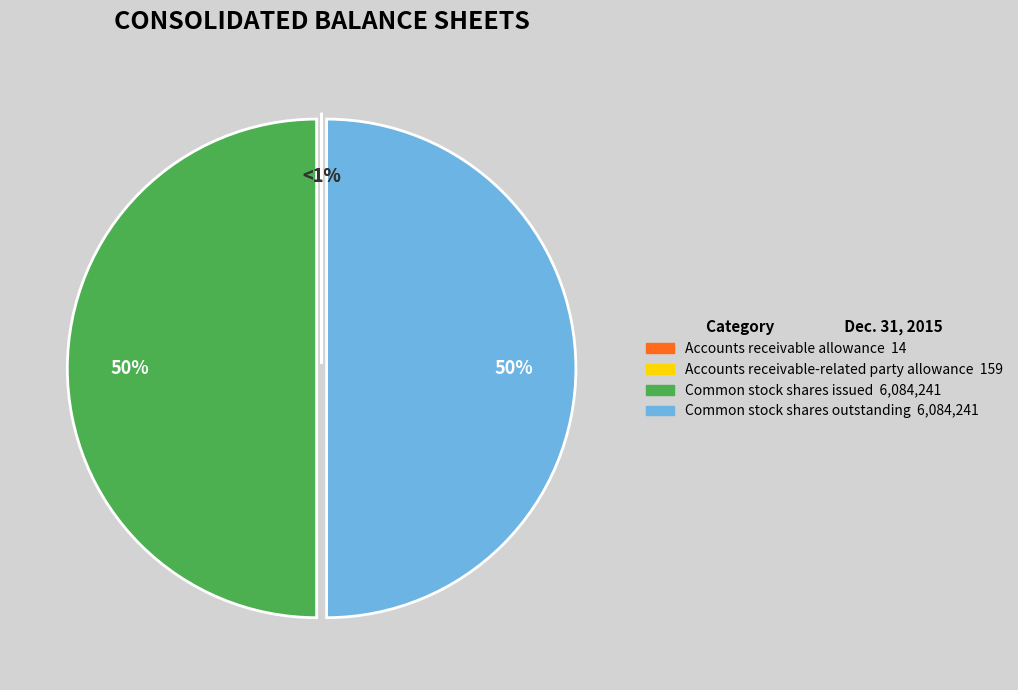

Rank the categories by value from highest to lowest.

Common stock shares issued, Common stock shares outstanding, Accounts receivable-related party allowance, Accounts receivable allowance